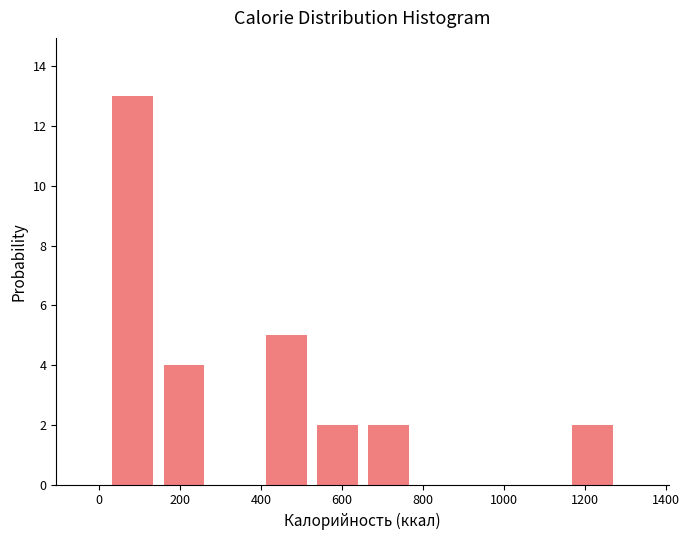

Reading left to right, list every bar in this chart as the range it spans on the x-axis followed by its height. Neither the bar edges nor the heights are printed on the chart, so give them approximately, as read against the axes.

20 to 140: 13
140 to 280: 4
280 to 400: 0
400 to 520: 5
520 to 660: 2
660 to 780: 2
780 to 900: 0
900 to 1040: 0
1040 to 1160: 0
1160 to 1280: 2